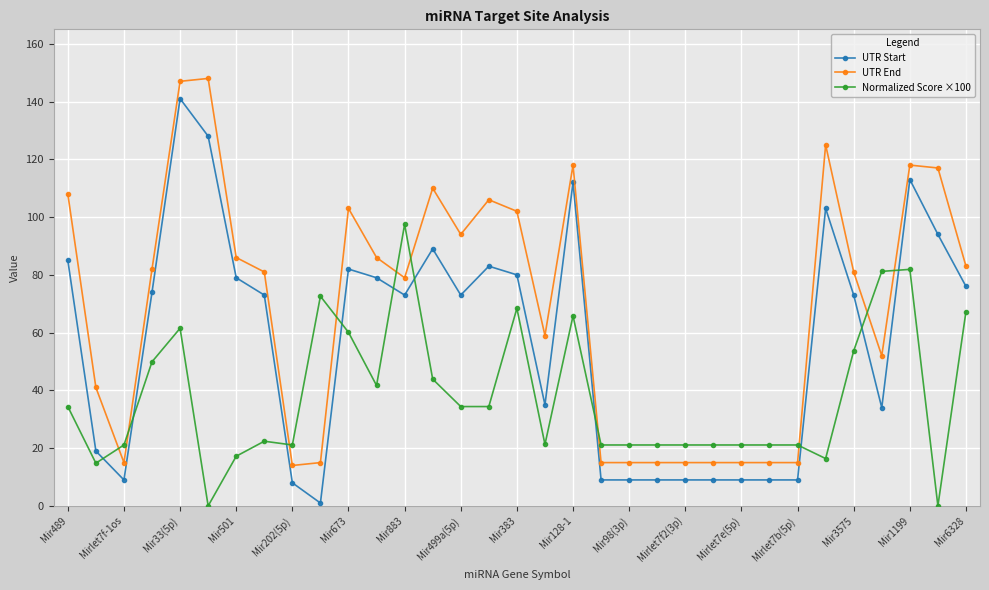

True or false: UTR Start and UTR End intersect in this chart.

False